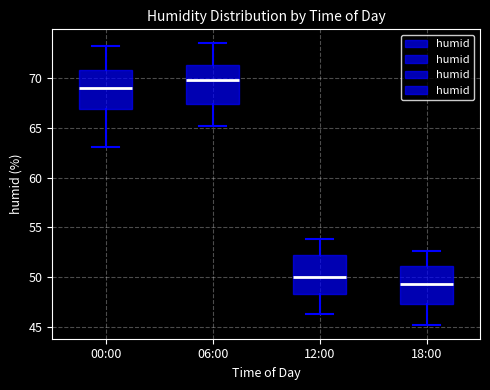

Reading left to right, read every box against the y-axis: the position of its median line, the range the box covers, and the ends of its whiskers. The values are not printed on the chart, so give them approximately, as read against the axis.

00:00: median 69.0, box 67.0 to 71.0, whiskers 63.0 to 73.0
06:00: median 70.0, box 67.5 to 71.5, whiskers 65.0 to 73.5
12:00: median 50.0, box 48.5 to 52.0, whiskers 46.5 to 54.0
18:00: median 49.5, box 47.5 to 51.0, whiskers 45.0 to 52.5